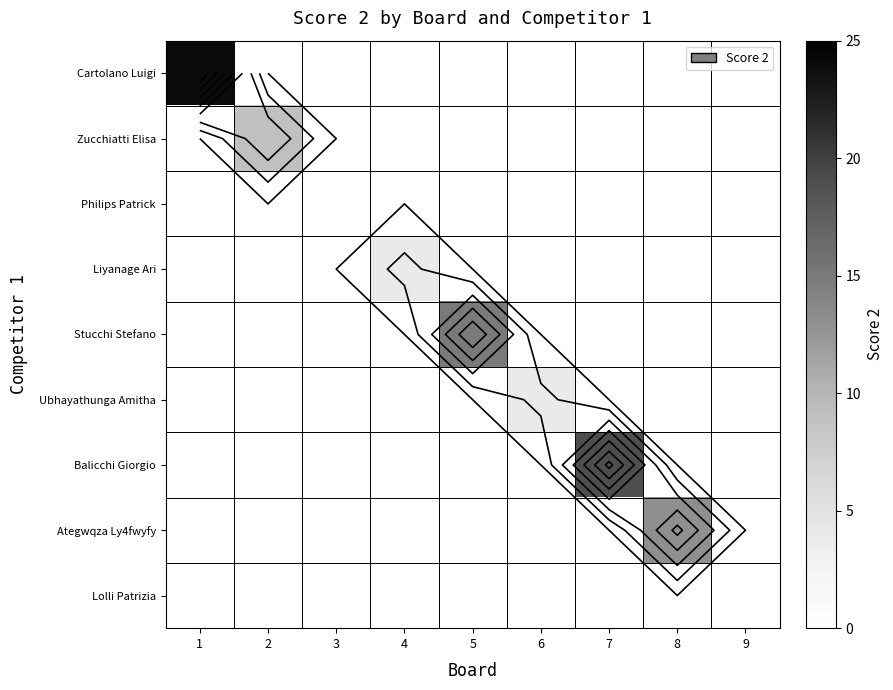

At how many categories does at least one series exceed 6?

5